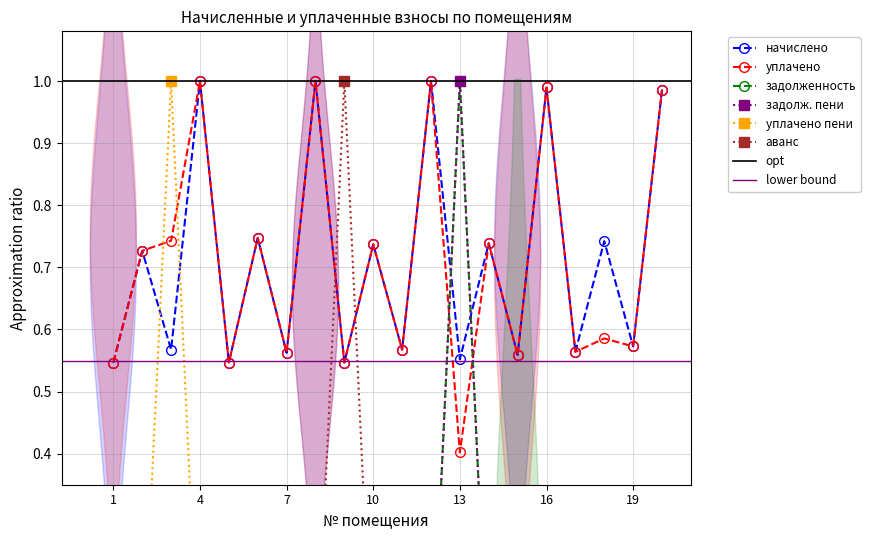

Which has a higher value, 15 or 8?

8